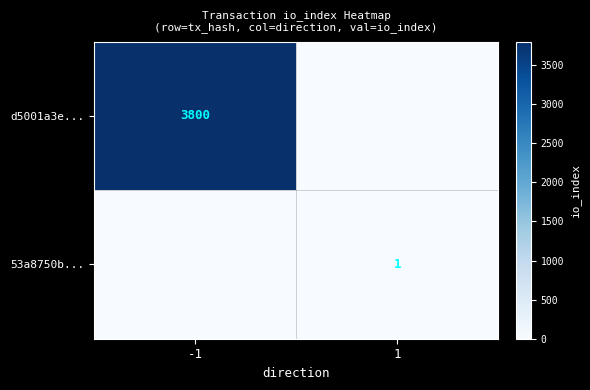

Count the number of categories in the chart.

2